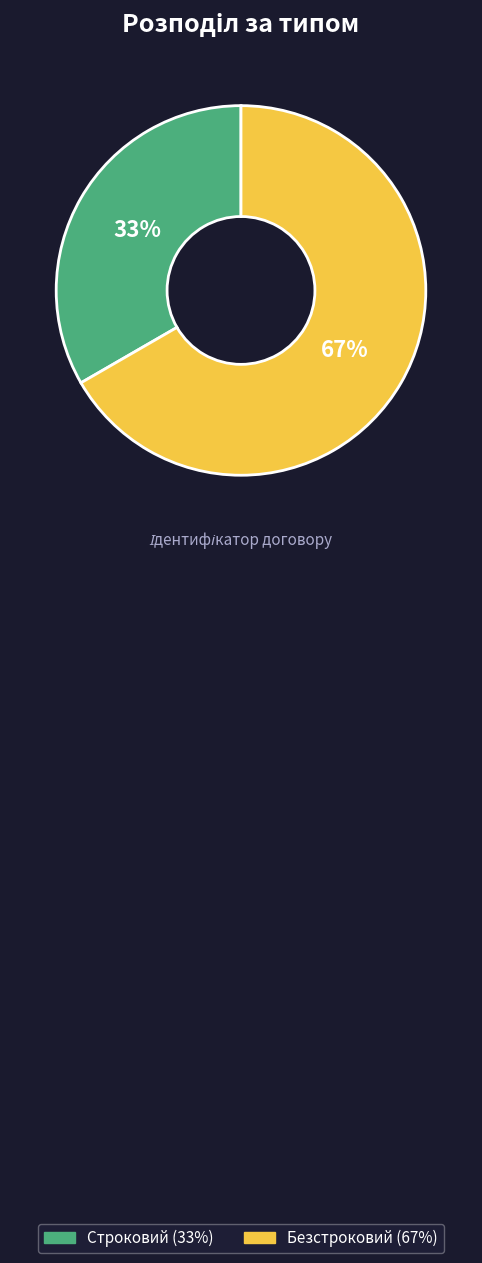

To the nearest percent, what is the combined percentage of Строковий and Безстроковий?

100%